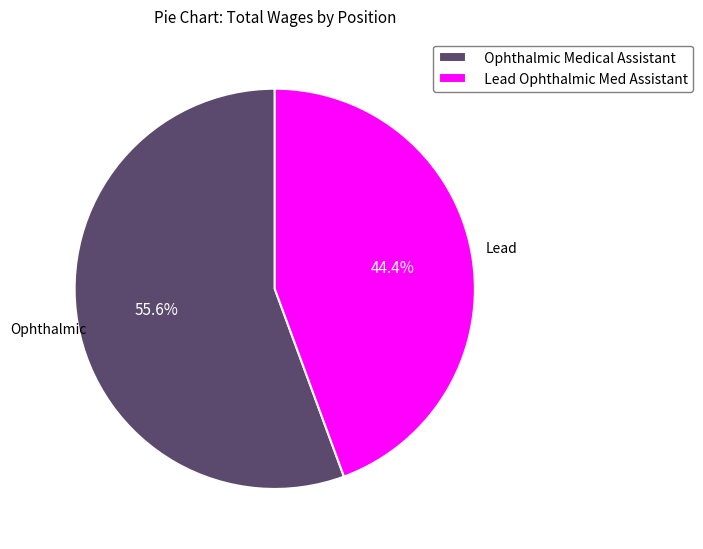

True or false: Ophthalmic Medical Assistant accounts for 56% of the total.

True